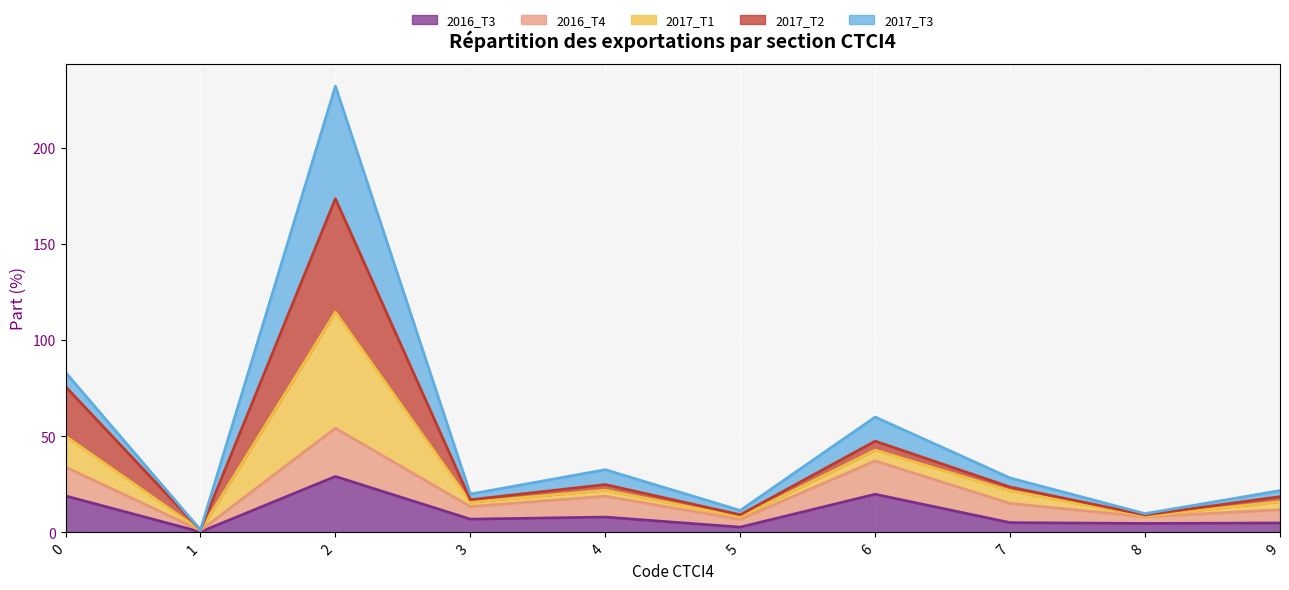

At how many categories does at least one series exceed 92?

1